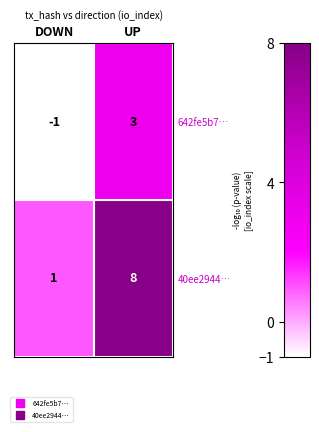

What is the difference between the 642fe5b7… values at DOWN and UP?

4